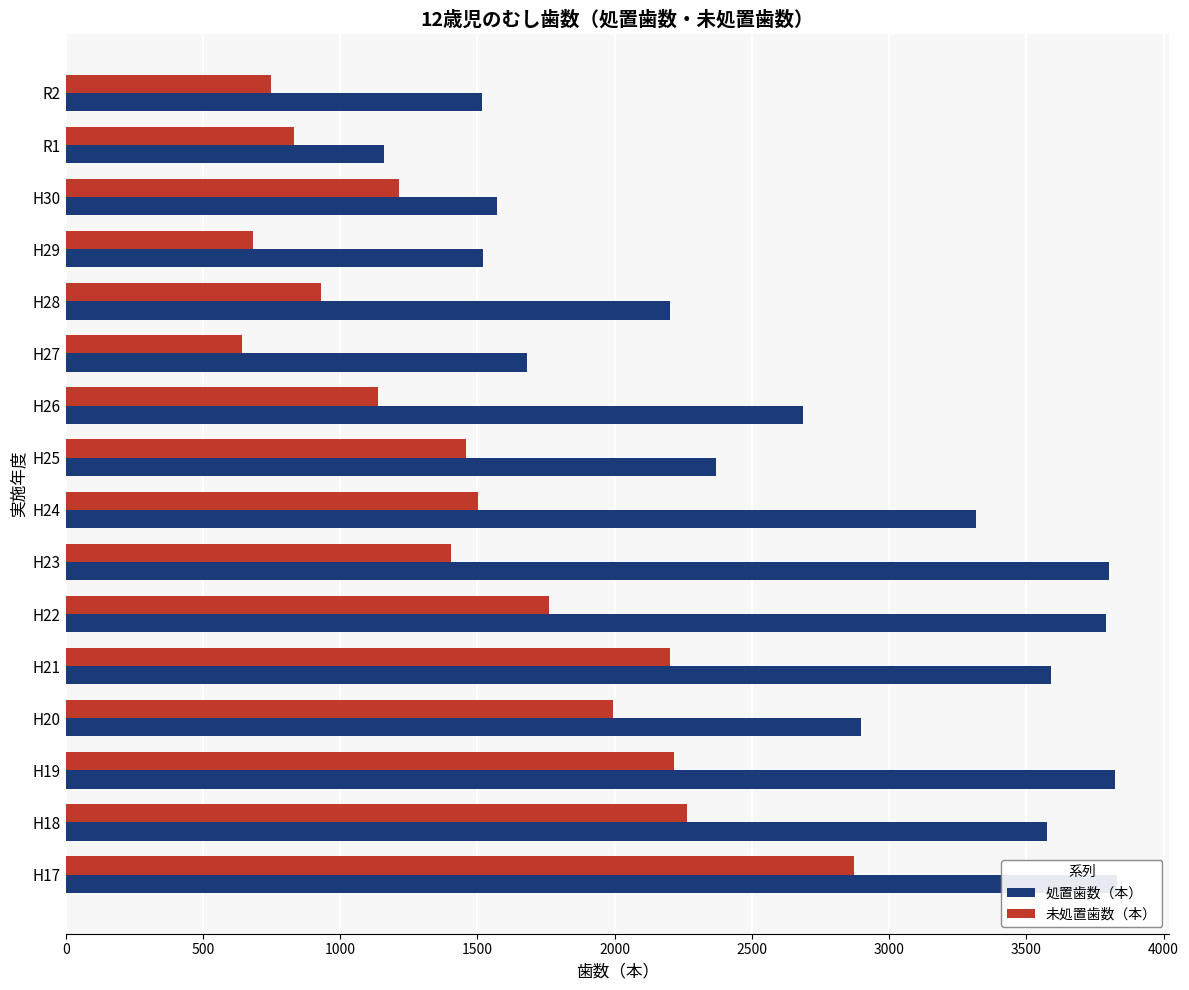

What is the difference between the maximum and minimum values in the 処置歯数（本） series?

2668